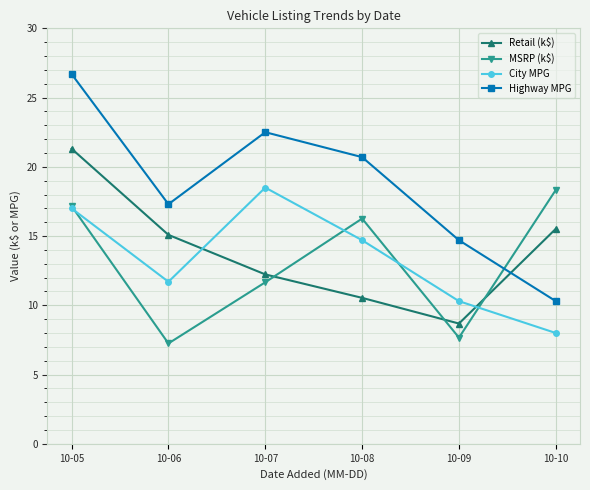

Where is the first local maximum for Highway MPG?

10-07